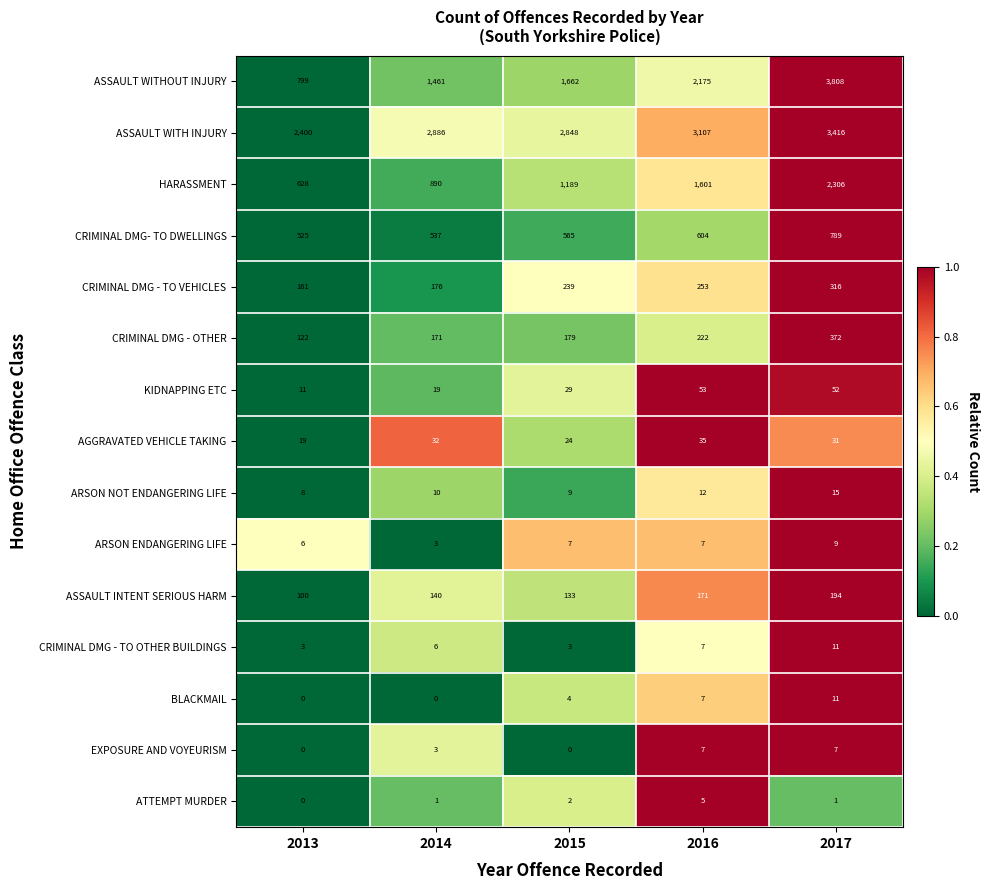

Rank the categories by CRIMINAL DMG - OTHER value from highest to lowest.

2017, 2016, 2015, 2014, 2013